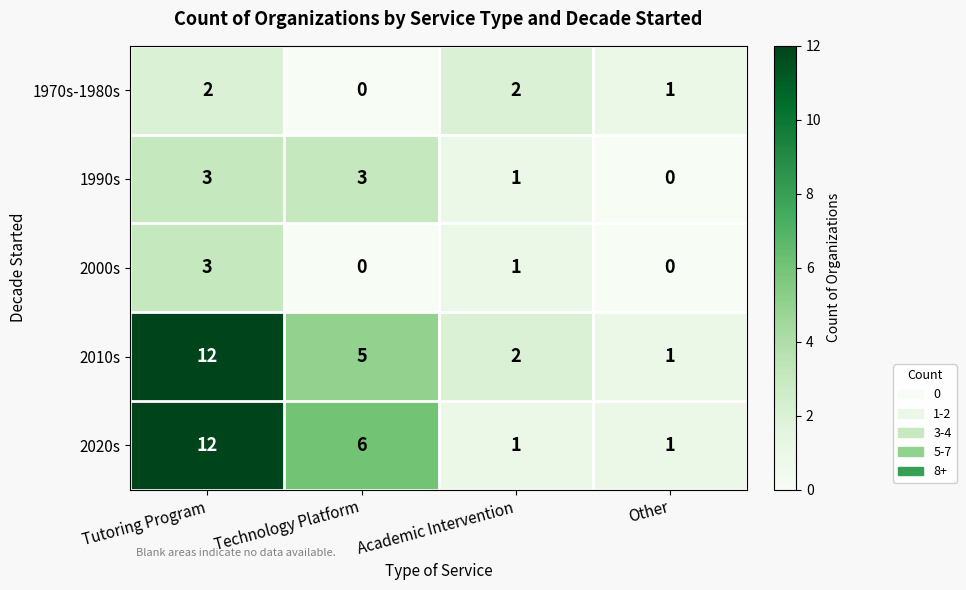

Reading left to right, extract all data points from this chart.

1970s-1980s: Tutoring Program=2	Technology Platform=0	Academic Intervention=2	Other=1
1990s: Tutoring Program=3	Technology Platform=3	Academic Intervention=1	Other=0
2000s: Tutoring Program=3	Technology Platform=0	Academic Intervention=1	Other=0
2010s: Tutoring Program=12	Technology Platform=5	Academic Intervention=2	Other=1
2020s: Tutoring Program=12	Technology Platform=6	Academic Intervention=1	Other=1